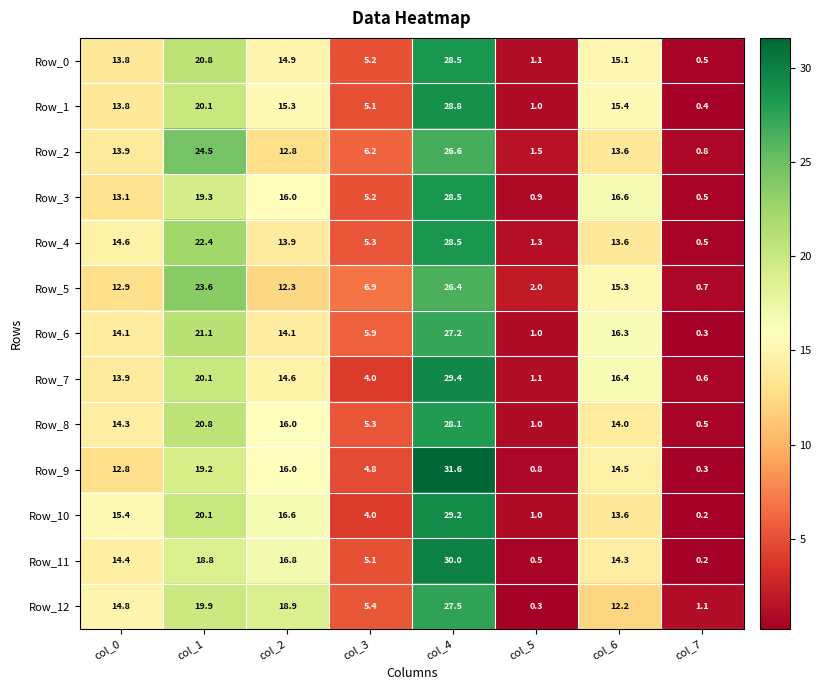

What is the approximate value of Row_6 at col_5?

1.0